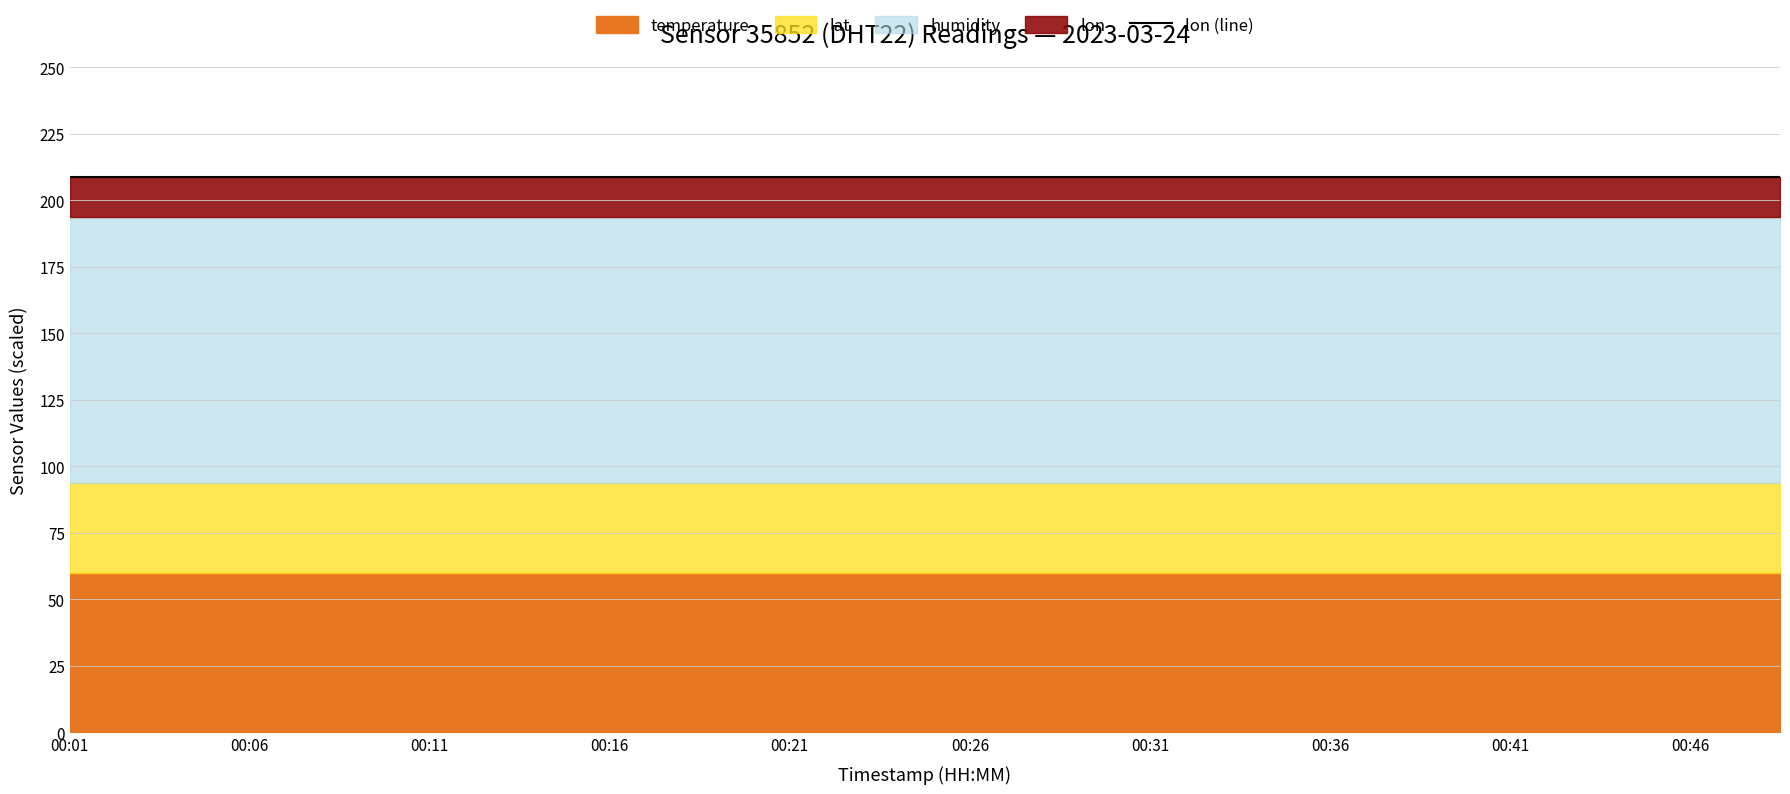

True or false: temperature has a value of -17.3 at 00:01.

False